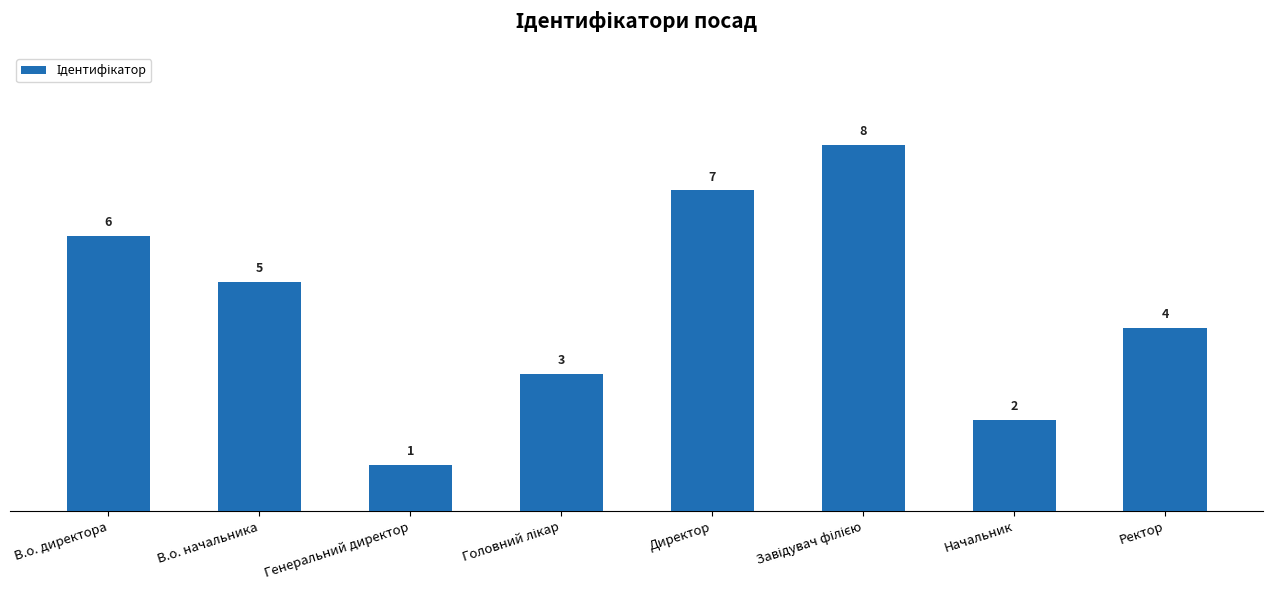

What is the greatest value displayed?

8